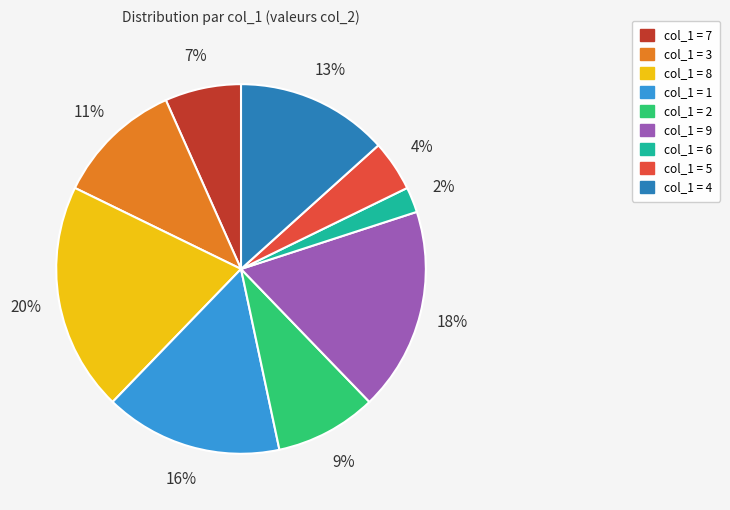

Does any single category account for the majority?

No